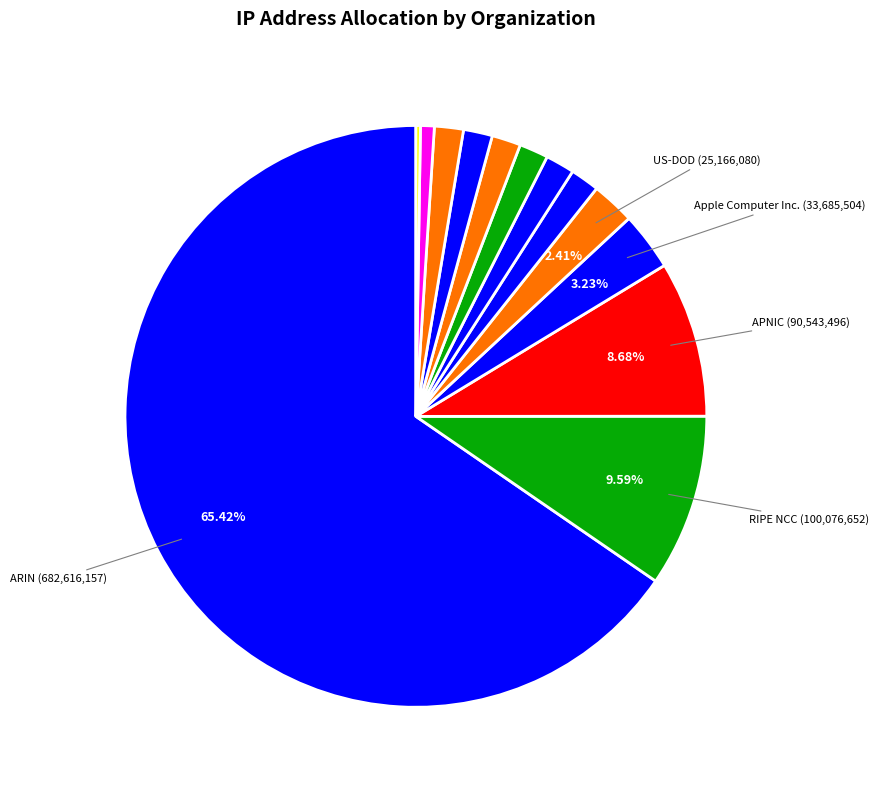

Which category has the biggest portion of the pie?

ARIN